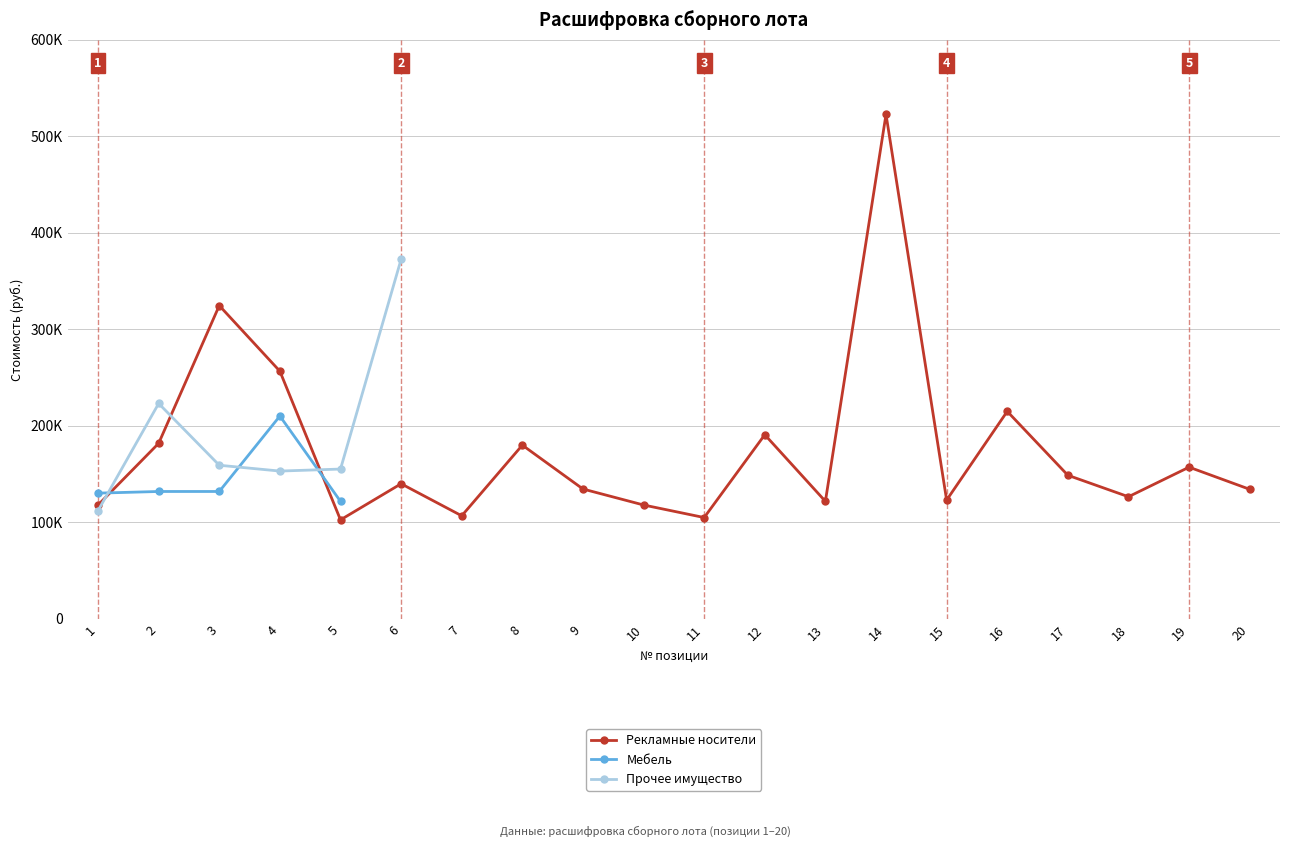

What is the spread (max minus min) of values at 5?

52630.0